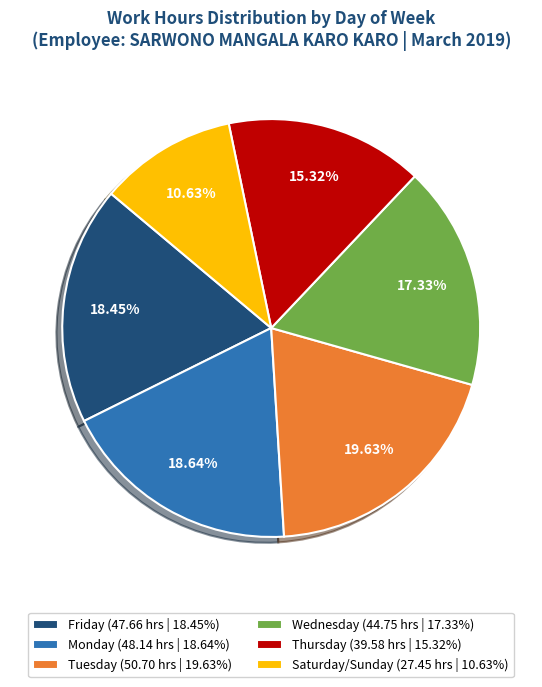

Between Thursday (39.58 hrs | 15.32%) and Monday (48.14 hrs | 18.64%), which is larger?

Monday (48.14 hrs | 18.64%)